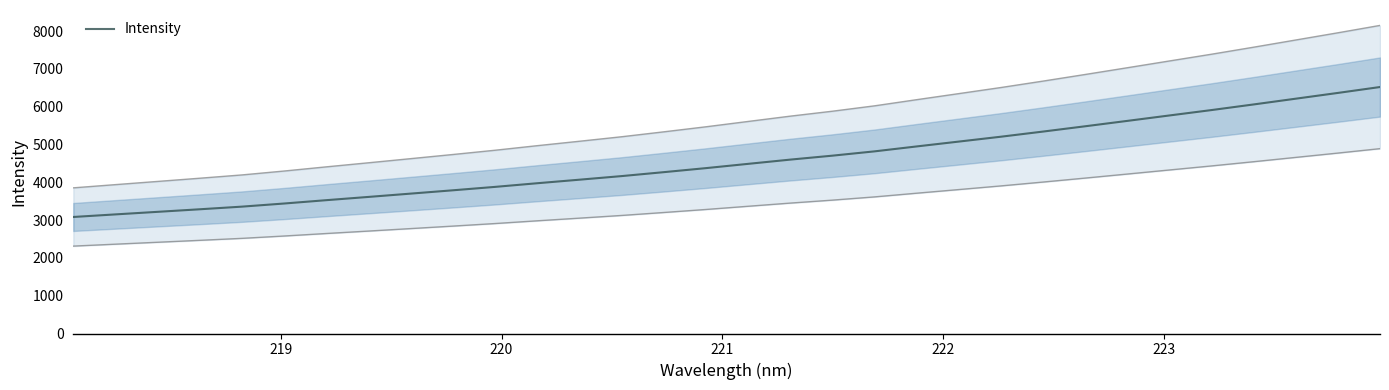

How many lines are shown in the chart?

1